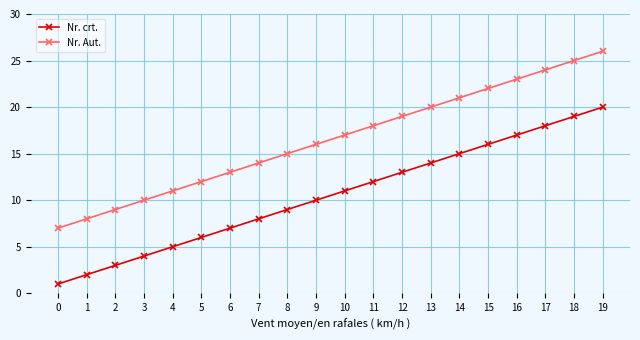

Rank the categories by Nr. Aut. value from lowest to highest.

0, 1, 2, 3, 4, 5, 6, 7, 8, 9, 10, 11, 12, 13, 14, 15, 16, 17, 18, 19